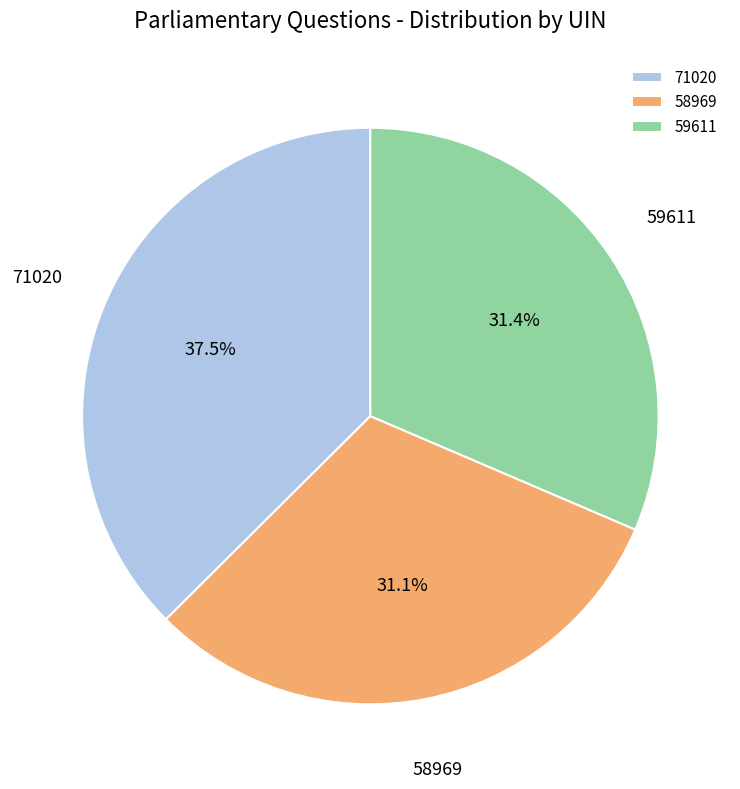

Does any single category account for the majority?

No